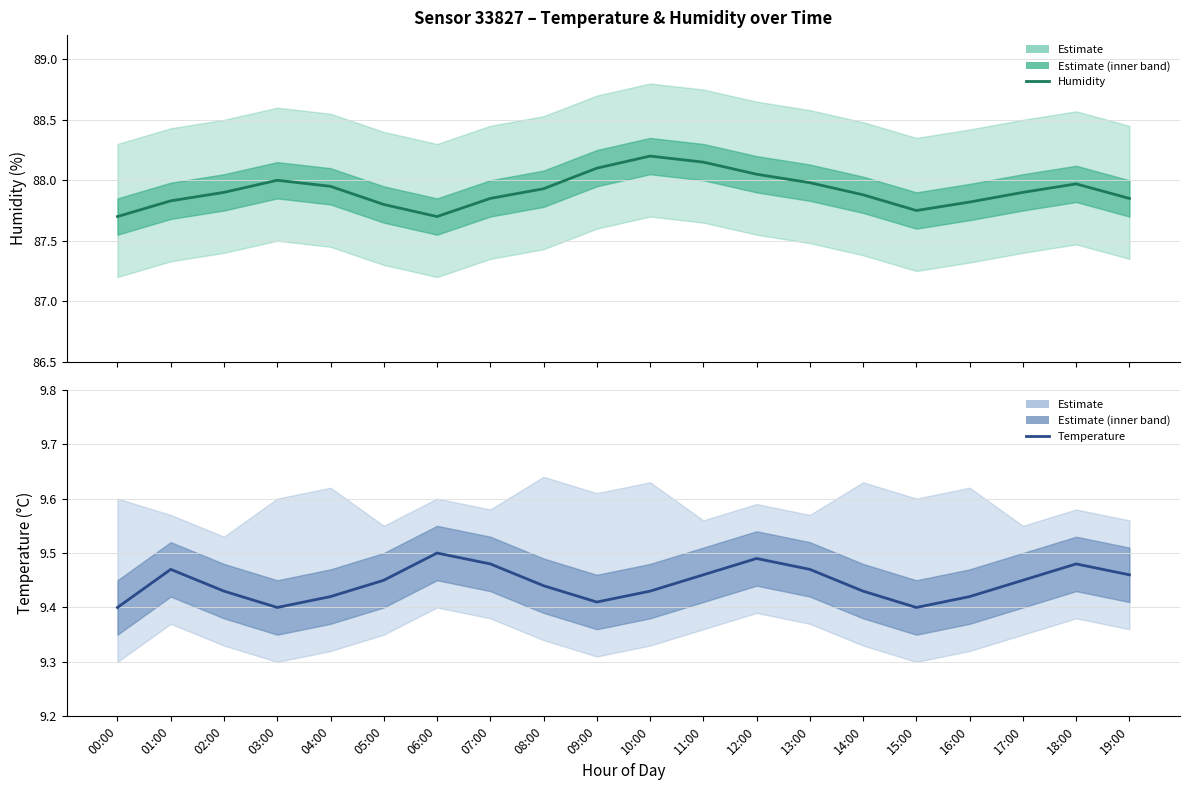

Rank the categories by Humidity value from lowest to highest.

00:00, 06:00, 15:00, 05:00, 16:00, 01:00, 07:00, 19:00, 14:00, 02:00, 17:00, 08:00, 04:00, 18:00, 13:00, 03:00, 12:00, 09:00, 11:00, 10:00